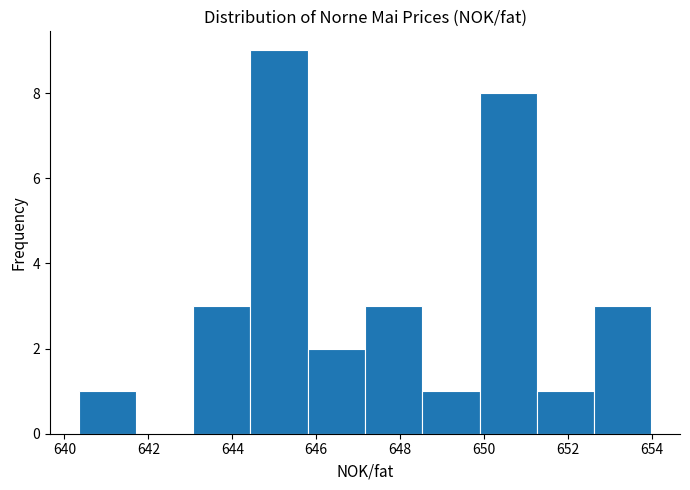

Reading left to right, list every bar in this chart as the range it spans on the x-axis followed by its height. Neither the bar edges nor the heights are printed on the chart, so give them approximately, as read against the axes.

640.4 to 641.8: 1
641.8 to 643.0: 0
643.0 to 644.4: 3
644.4 to 645.8: 9
645.8 to 647.2: 2
647.2 to 648.6: 3
648.6 to 649.8: 1
649.8 to 651.2: 8
651.2 to 652.6: 1
652.6 to 654.0: 3